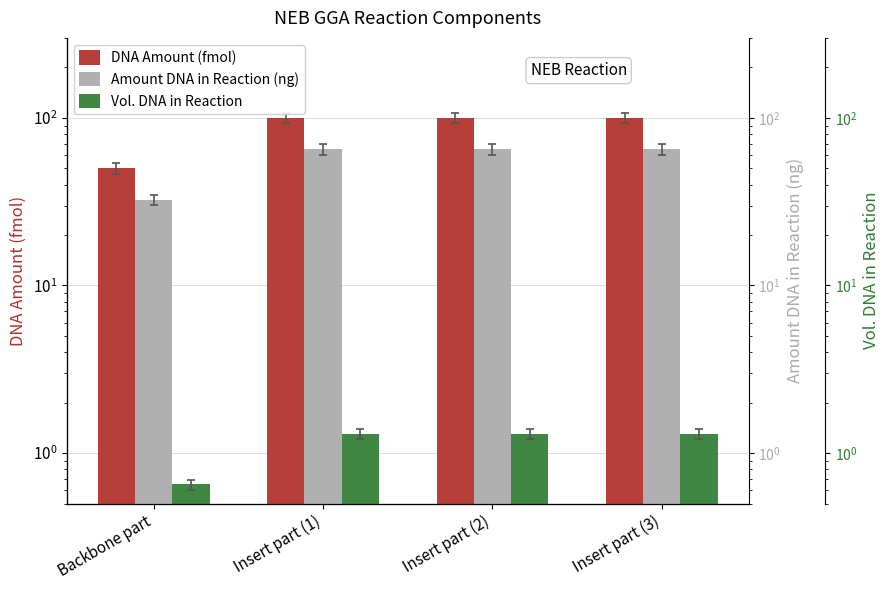

Rank the series at Backbone part from lowest to highest value.

Vol. DNA in Reaction, Amount DNA in Reaction (ng), DNA Amount (fmol)